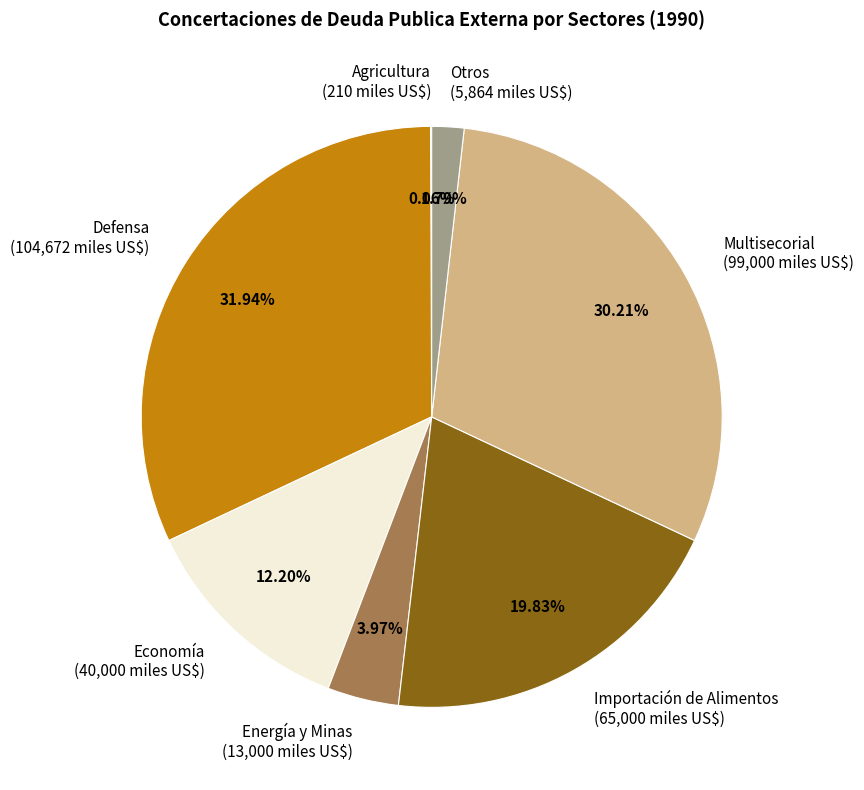

Does any single category account for the majority?

No